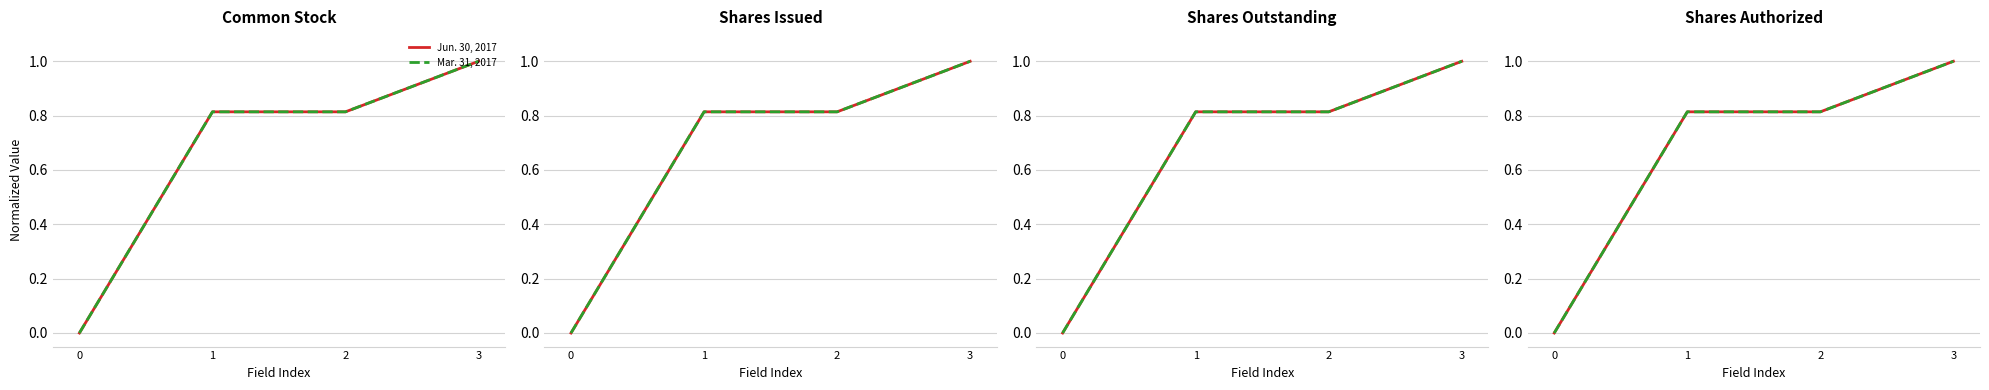

At which category is the sum across all series the highest?

3